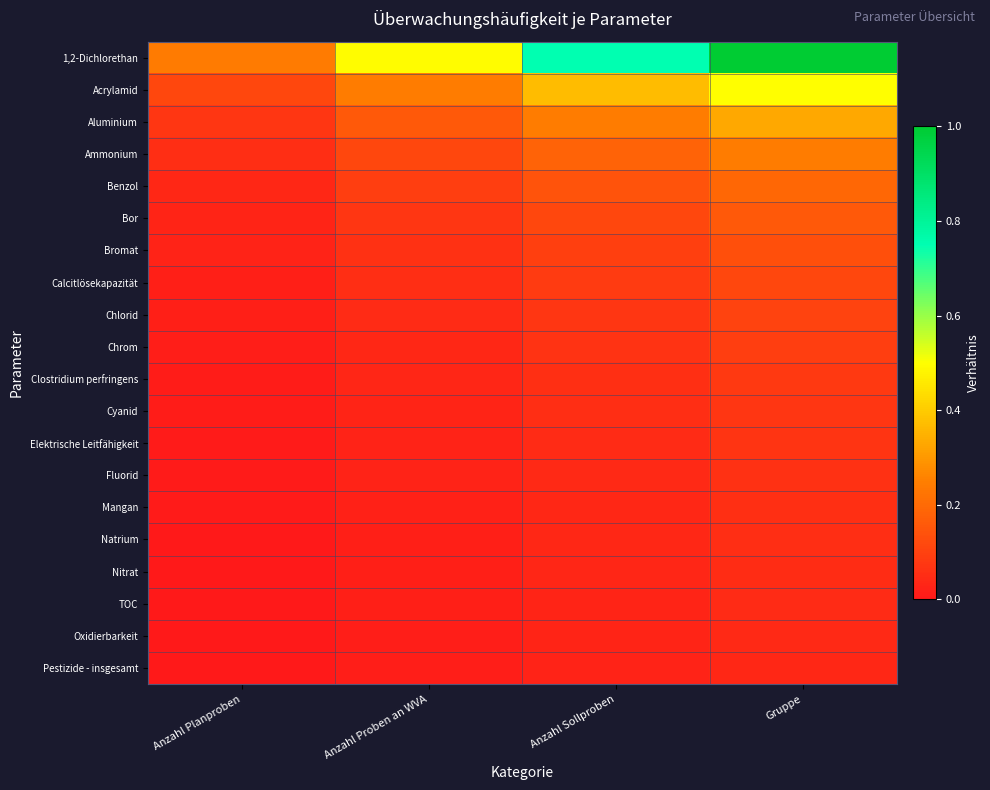

At which category is the sum across all series the highest?

Gruppe